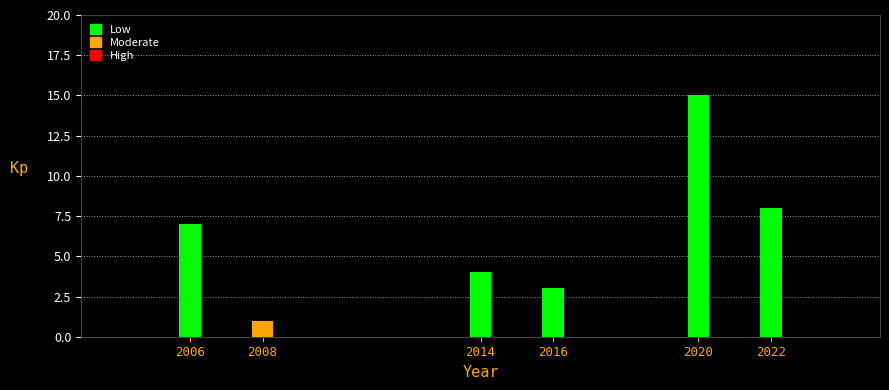

Reading left to right, extract all data points from this chart.

2006=7	2008=1	2014=4	2016=3	2020=15	2022=8